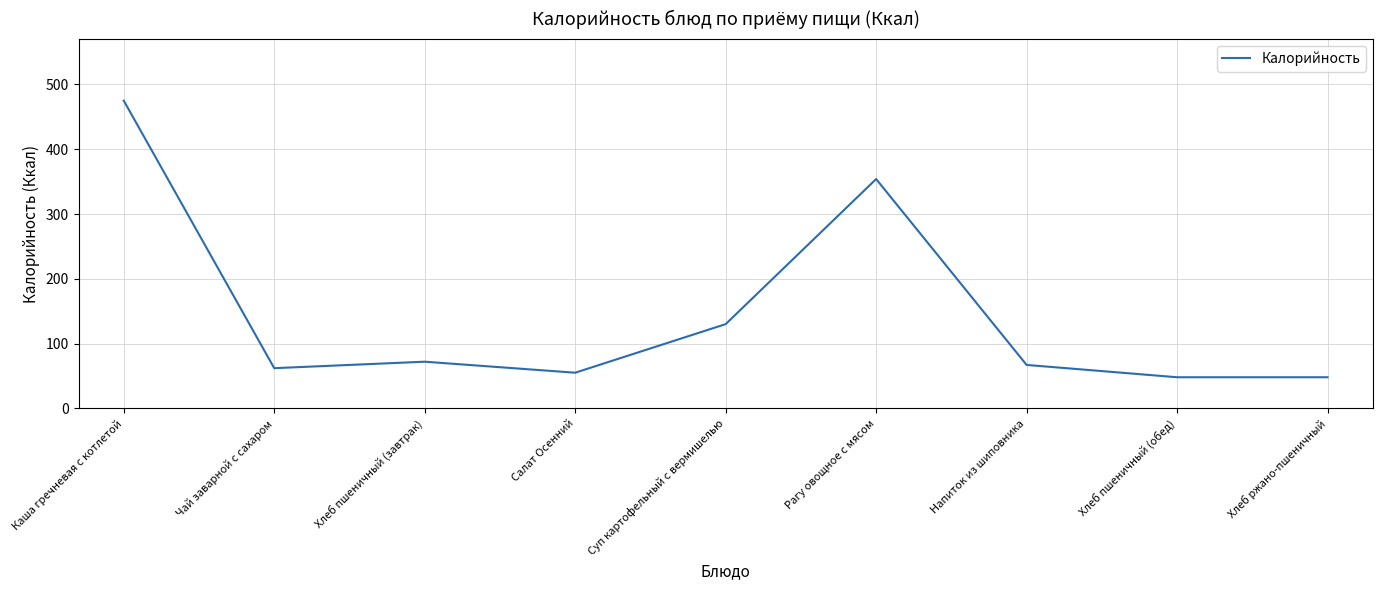

What is the sum of the values at Рагу овощное с мясом and Суп картофельный с вермишелью?

484